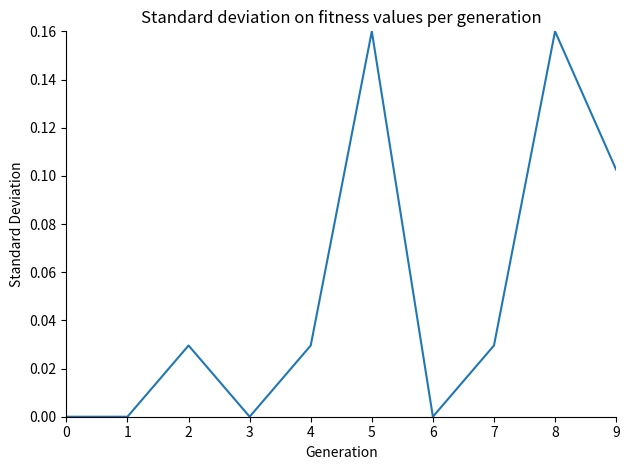

The chart shows a value of -0.1 at 6. True or false?

False